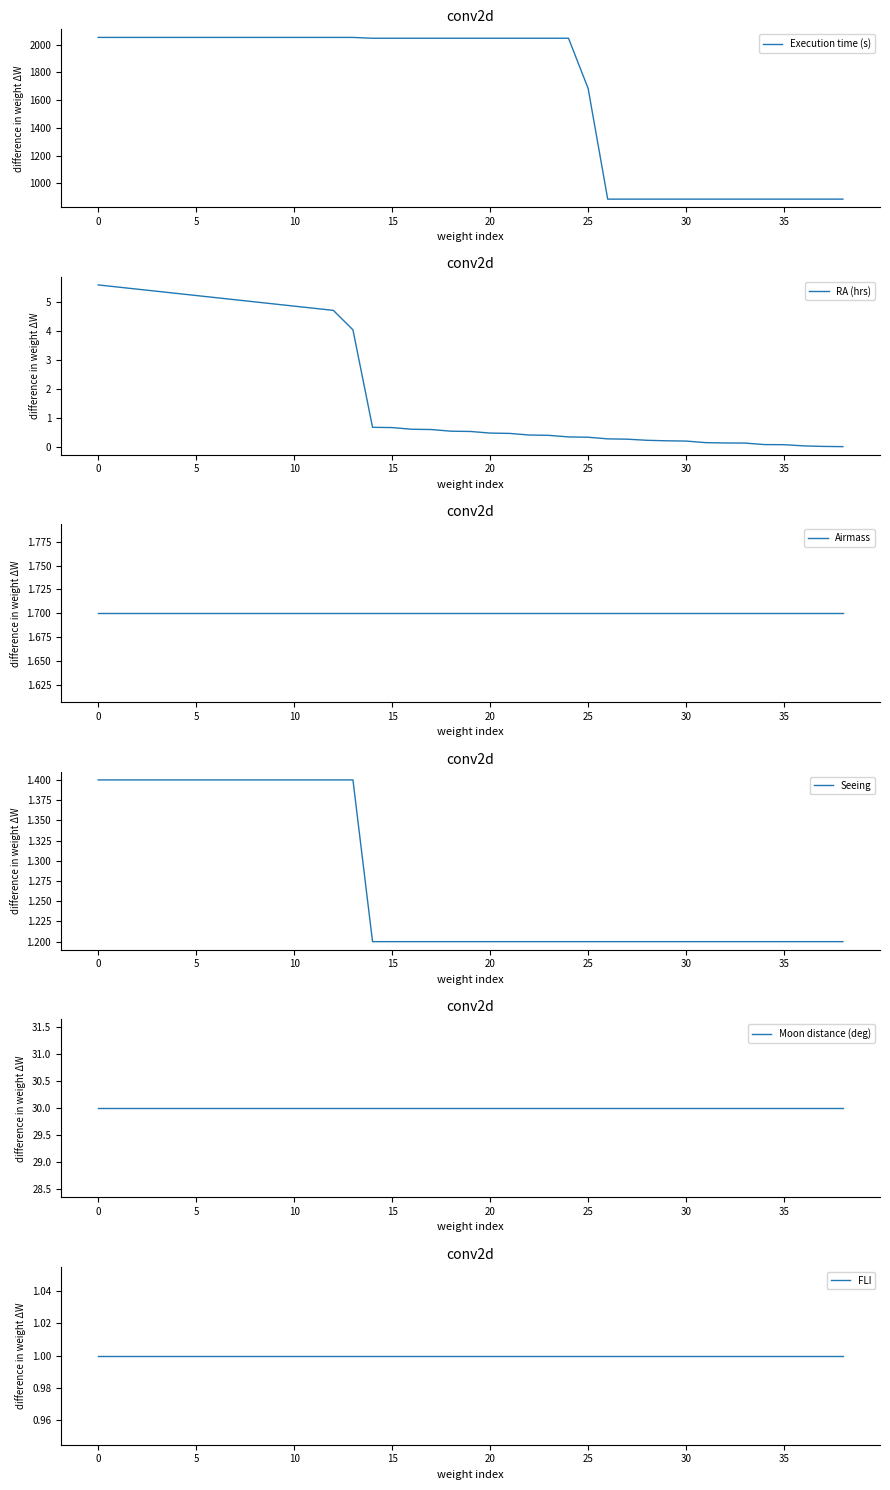

What is the lowest value of the Execution time (s) series?

887